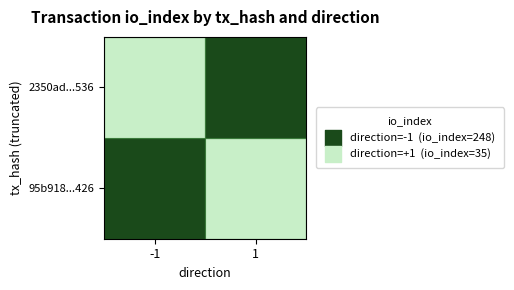

True or false: 2350ad25162d4ef40f5ceb52f1fd1bdba19e536 has a value of 2 at direction.

False